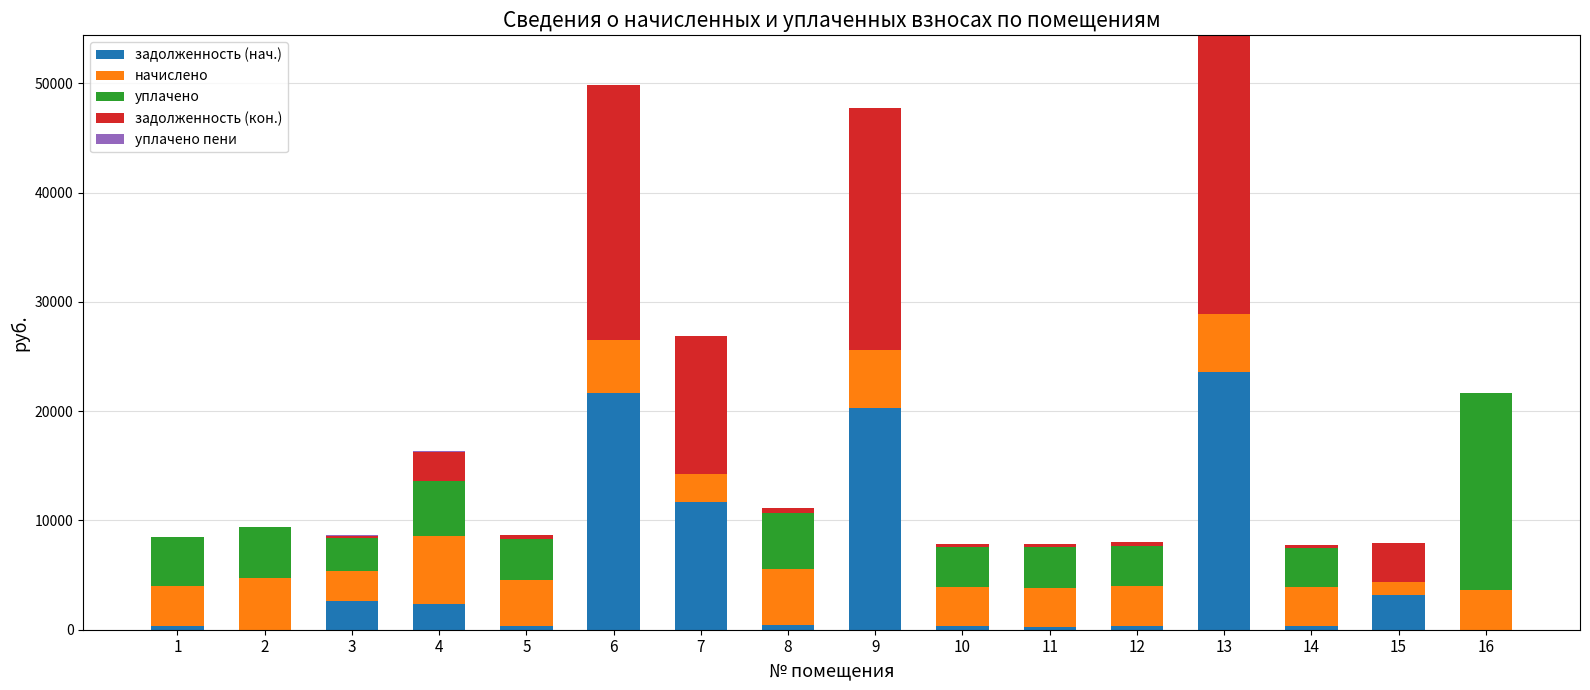

What is the maximum value for задолженность (нач.)?

23590.0